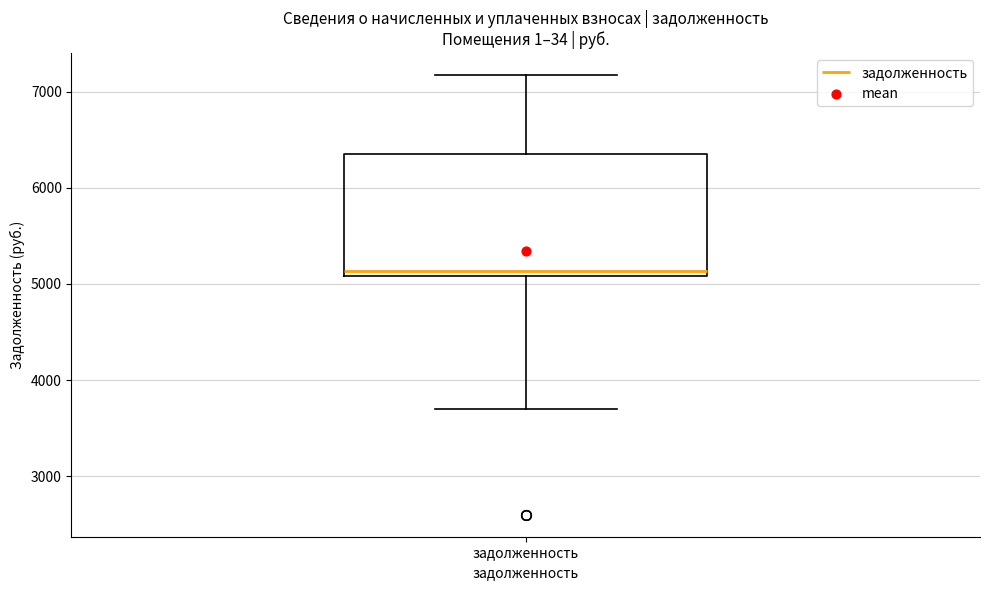

Transcribe this box plot: give where the median line is, the range the box spans, and where the two whiskers end, as read against the y-axis. The values are not printed on the chart, so give them approximately, as read against the axis.

median 5100 (just above the box's lower edge), box 5100 to 6400, whiskers 3700 to 7200